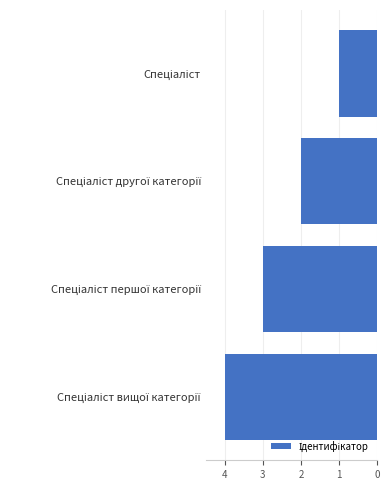

How many data points are above -2?

1